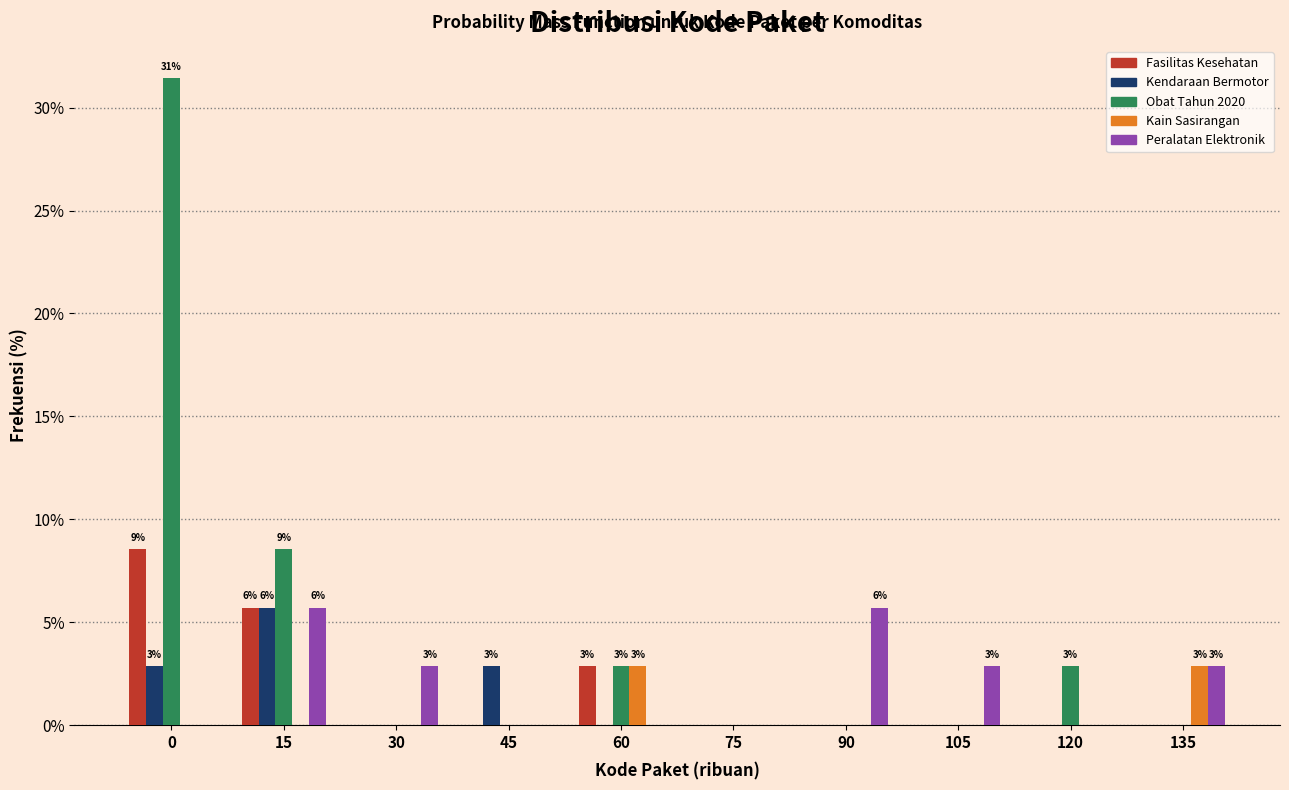

At which label does Kendaraan Bermotor reach its peak?

15